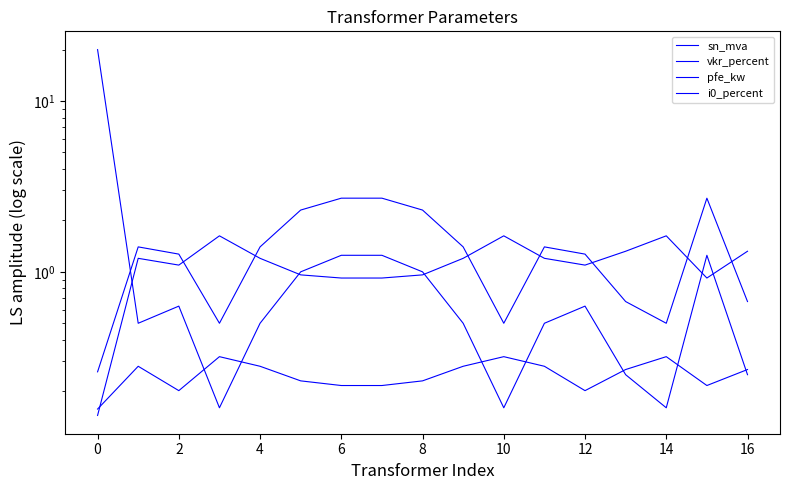

Between 10 and 11, which series saw the biggest shift?

pfe_kw